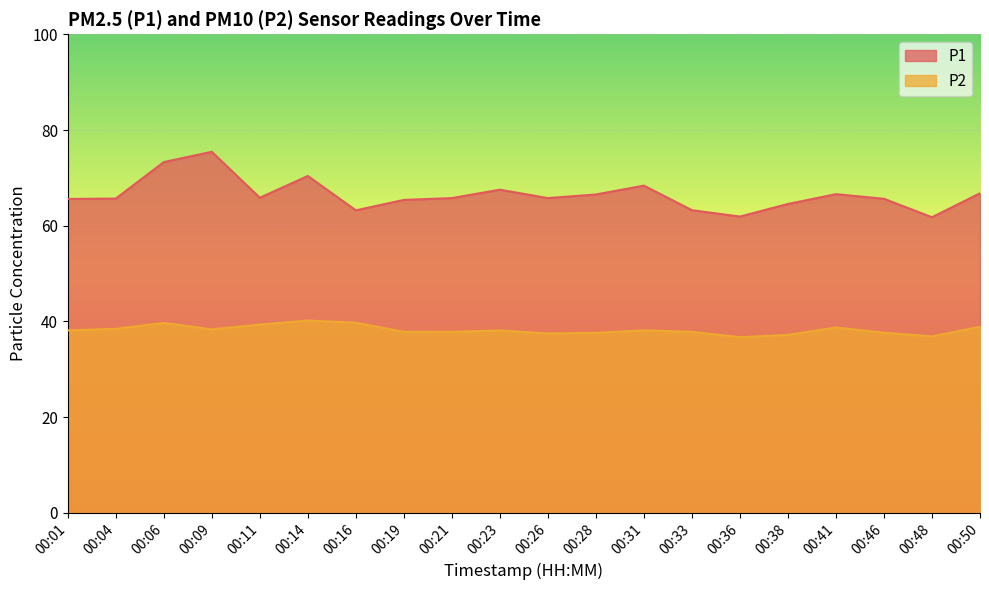

At which label does P1 reach its minimum?

00:48